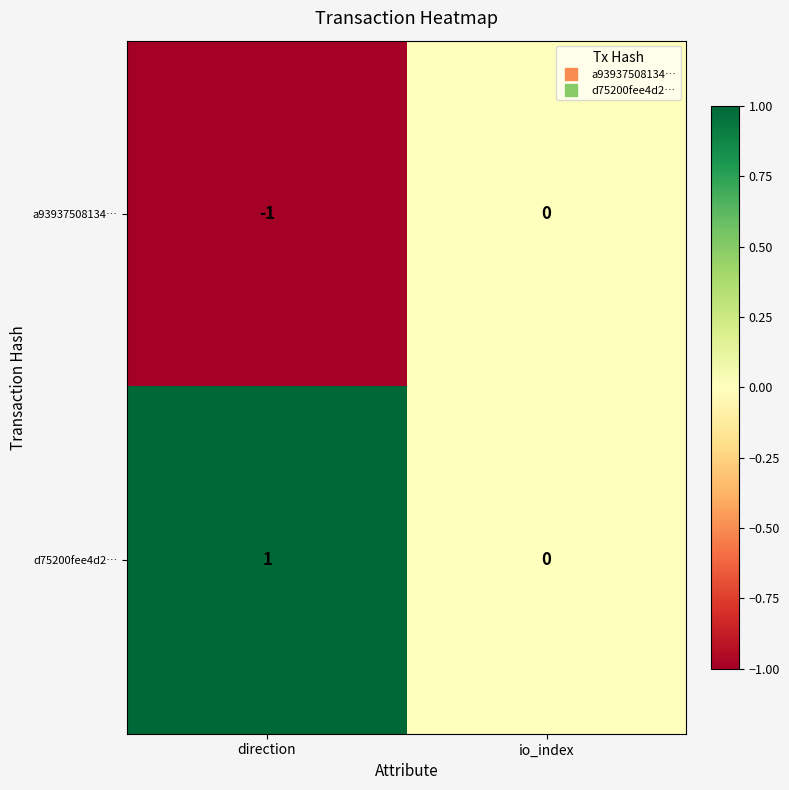

List the series in order of their peak value, highest first.

d75200fee4d2…, a93937508134…